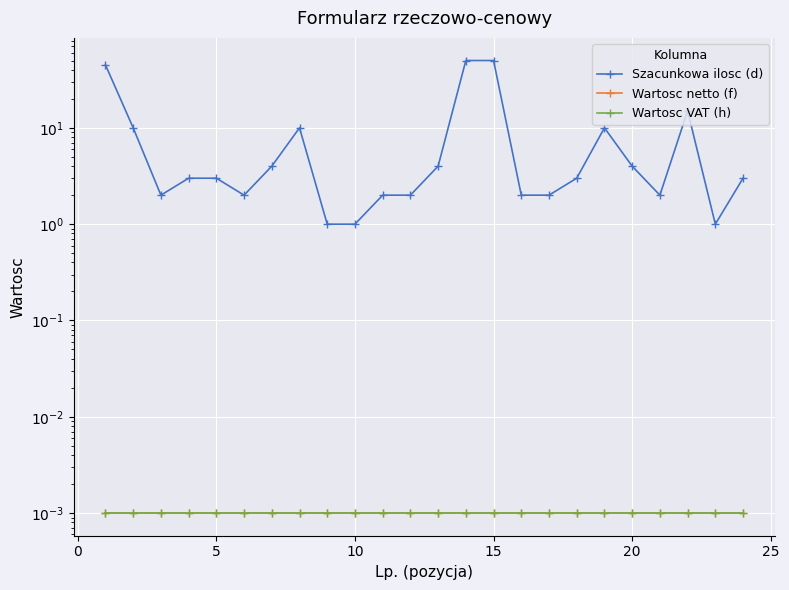

Reading left to right, extract all data points from this chart.

Szacunkowa ilosc (d): 45.0	10.0	2.0	3.0	3.0	2.0	4.0	10.0	1.0	1.0	2.0	2.0	4.0	50.0	50.0	2.0	2.0	3.0	10.0	4.0	2.0	15.0	1.0	3.0
Wartosc netto (f): 0.0	0.0	0.0	0.0	0.0	0.0	0.0	0.0	0.0	0.0	0.0	0.0	0.0	0.0	0.0	0.0	0.0	0.0	0.0	0.0	0.0	0.0	0.0	0.0
Wartosc VAT (h): 0.0	0.0	0.0	0.0	0.0	0.0	0.0	0.0	0.0	0.0	0.0	0.0	0.0	0.0	0.0	0.0	0.0	0.0	0.0	0.0	0.0	0.0	0.0	0.0